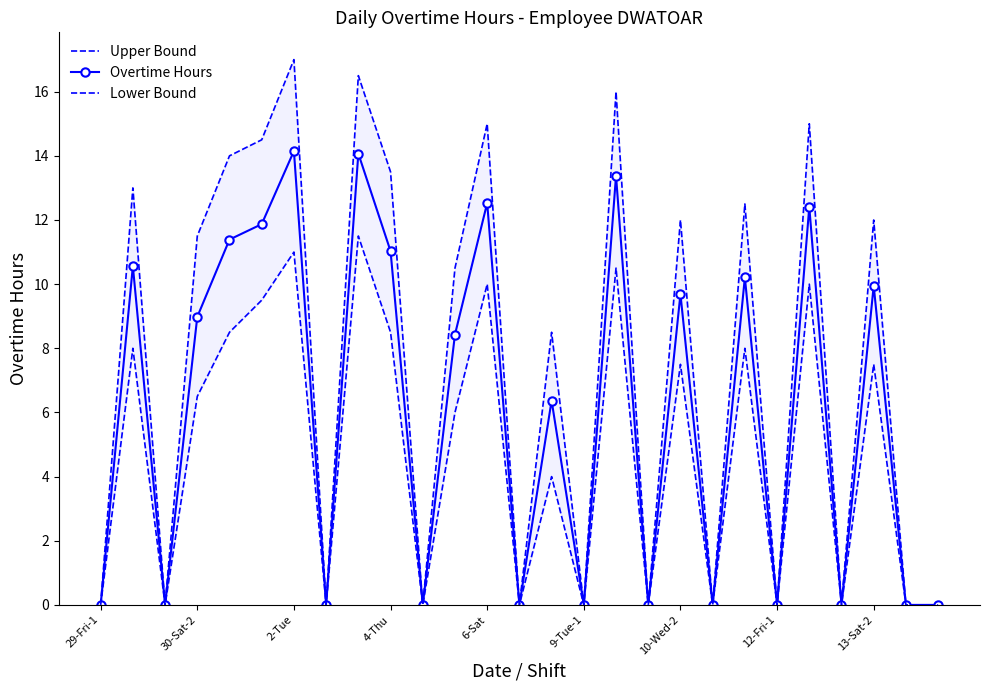

What is the difference between the second highest and second lowest values in the Overtime Hours series?

14.1